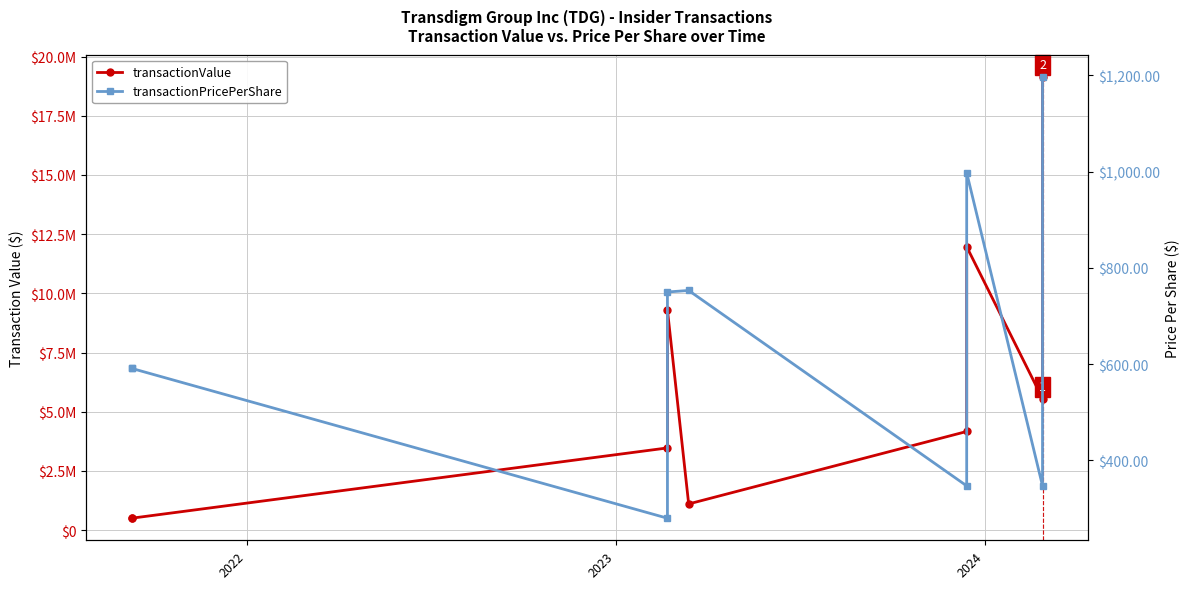

List the series in order of their peak value, lowest first.

transactionPricePerShare, transactionValue